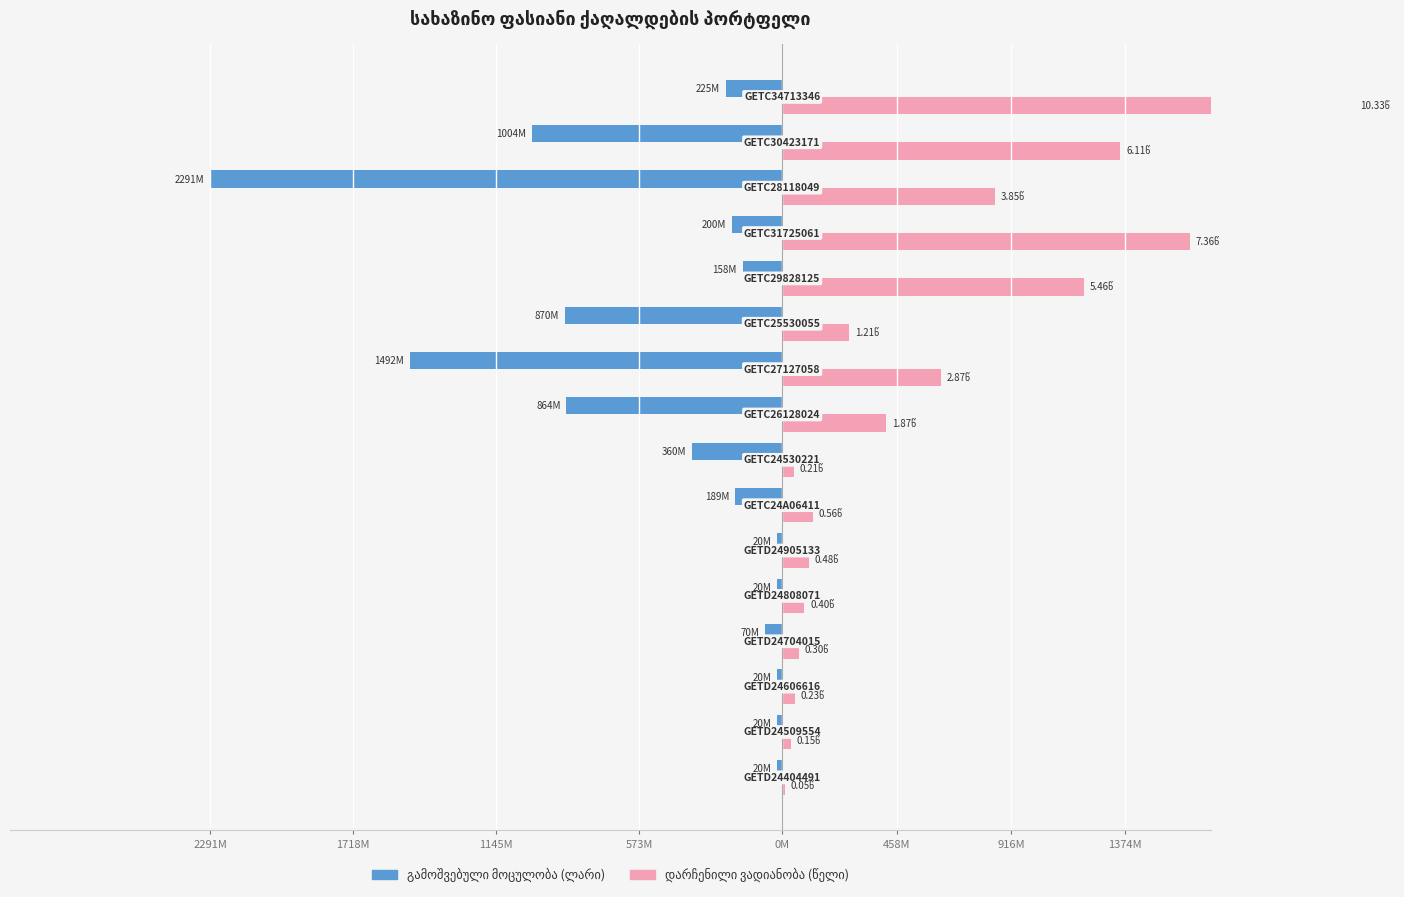

At 1145M, list the series in order from smallest to largest.

გამოშვებული მოცულობა (ლარი), დარჩენილი ვადიანობა (წელი)